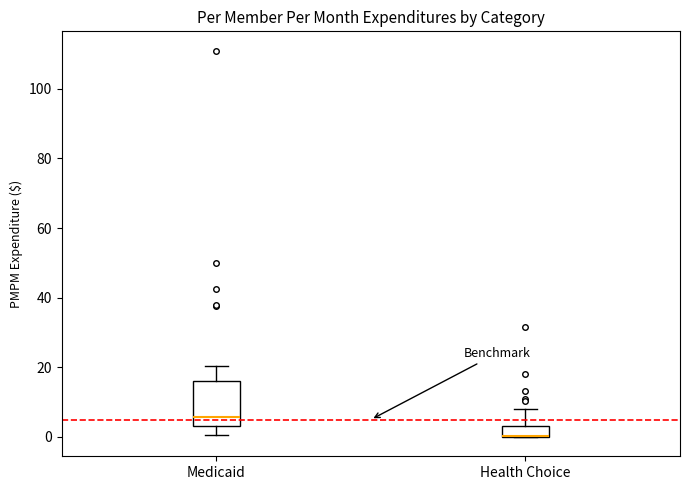

Where is the upper edge of the box for Health Choice on the y-axis? The values are not printed on the chart, so give them approximately, as read against the axis.

4